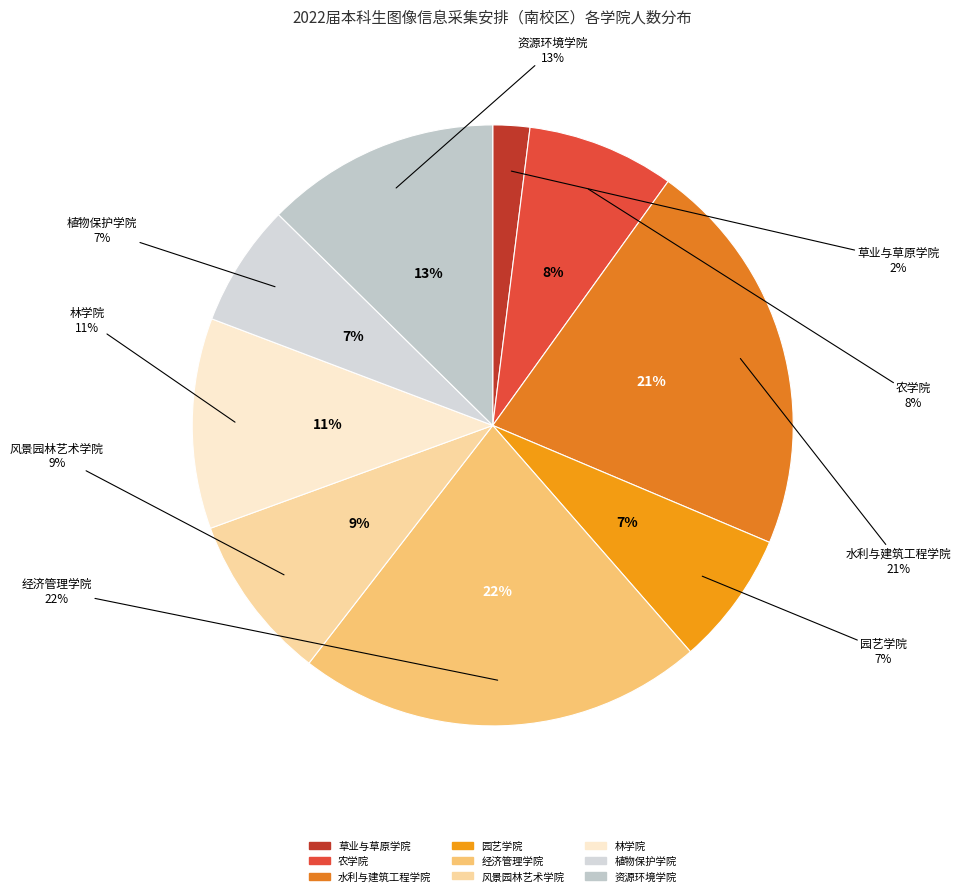

Rank the categories by value from highest to lowest.

经济管理学院, 水利与建筑工程学院, 资源环境学院, 林学院, 风景园林艺术学院, 农学院, 园艺学院, 植物保护学院, 草业与草原学院